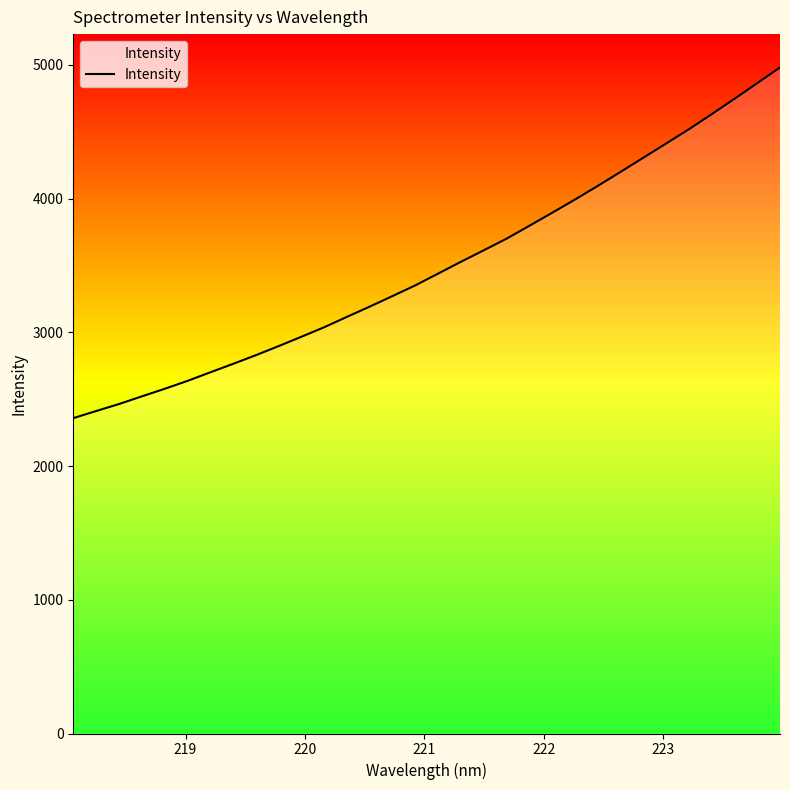

What is the maximum value shown in the chart?

4981.7